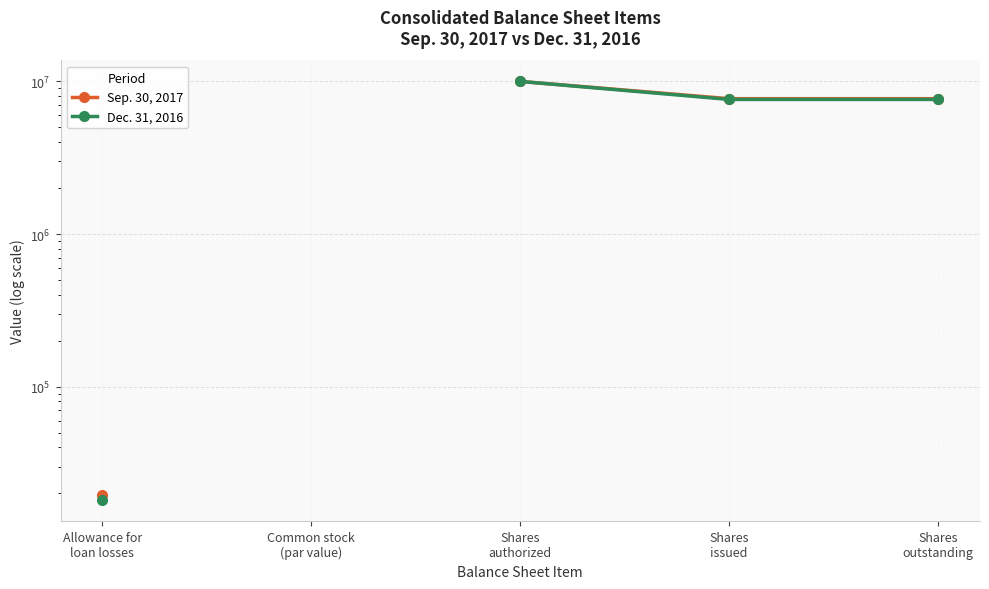

True or false: Dec. 31, 2016 and Sep. 30, 2017 intersect in this chart.

False